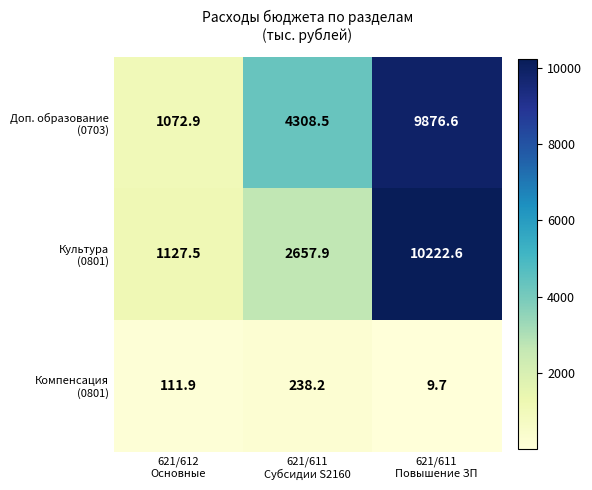

At how many categories does at least one series exceed 6293?

1